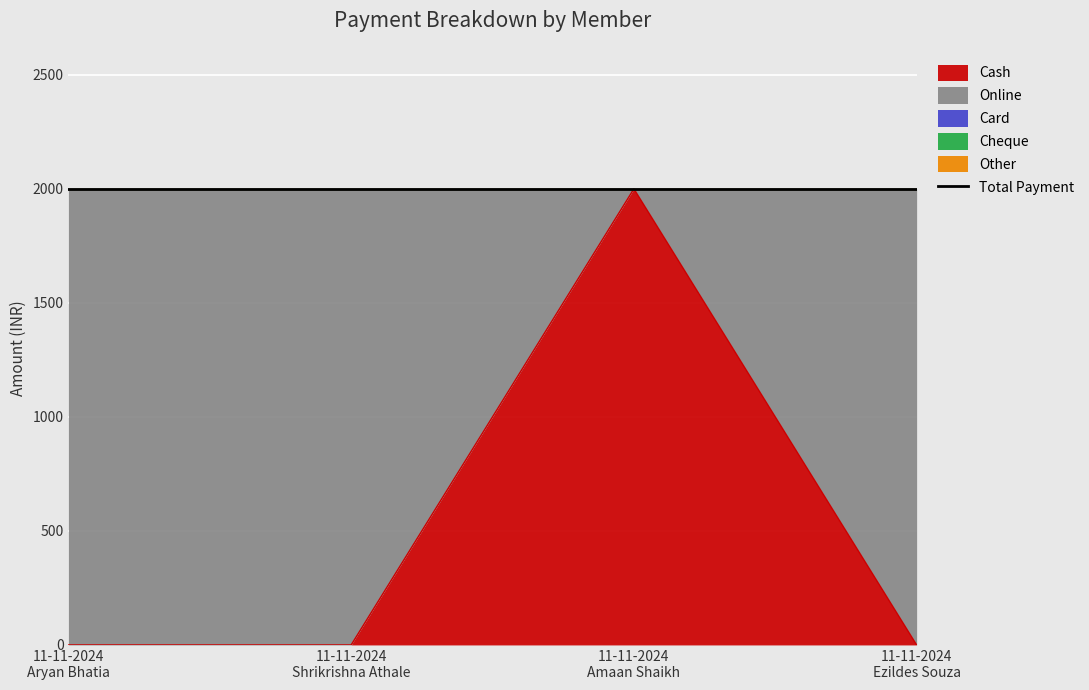

Reading left to right, transcribe all the data shown in this chart.

Cash: 0	0	2000	0
Online: 2000	2000	0	2000
Card: 0	0	0	0
Cheque: 0	0	0	0
Other: 0	0	0	0